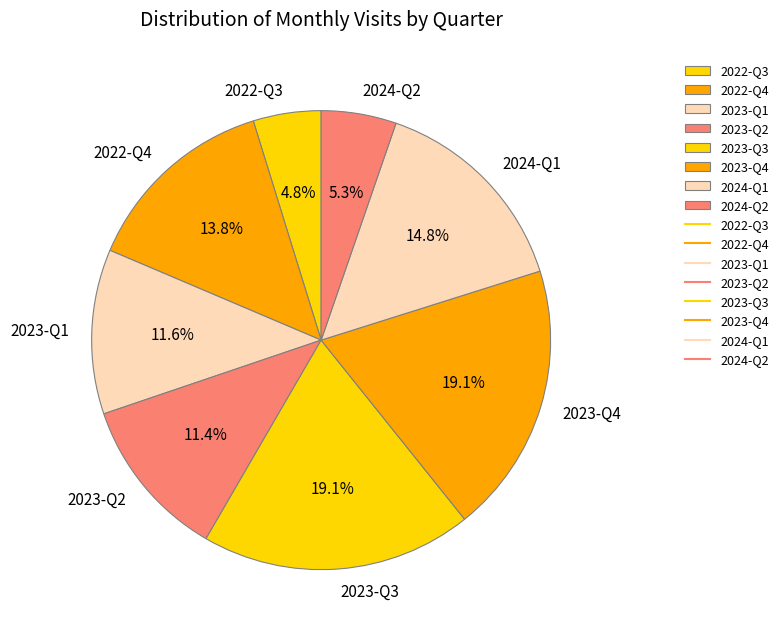

What is the ratio of the value at 2023-Q2 to the value at 2023-Q4?

0.6